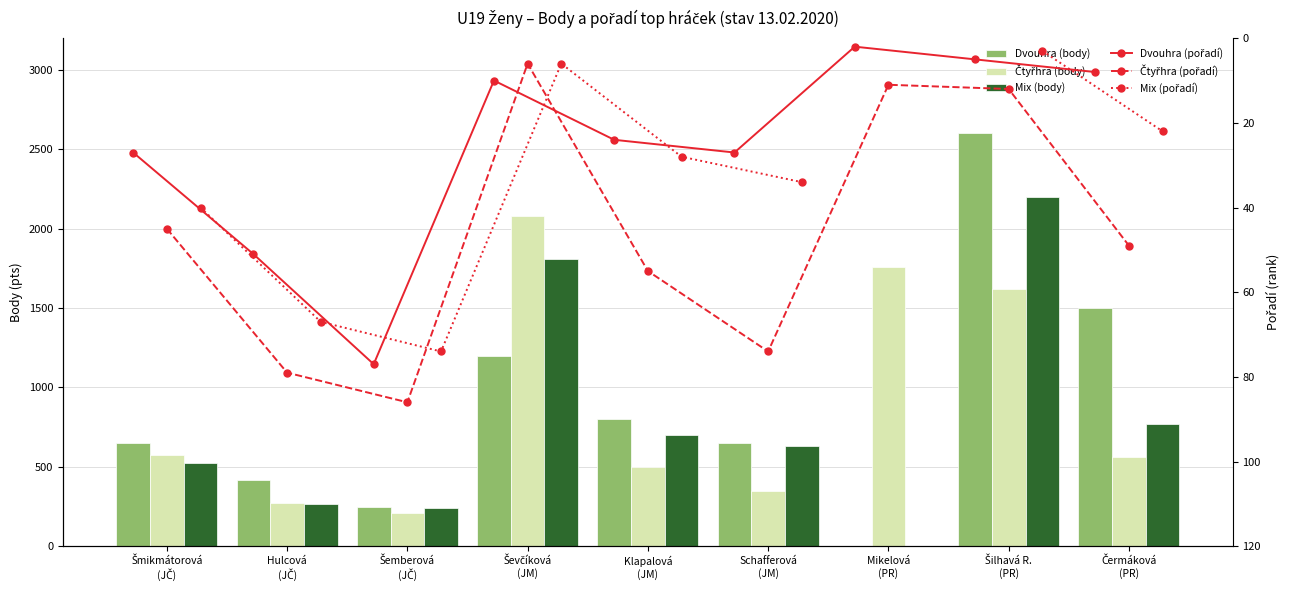

Which category has the highest value in the Dvouhra (pořadí) series?

Šemberová
(JČ)